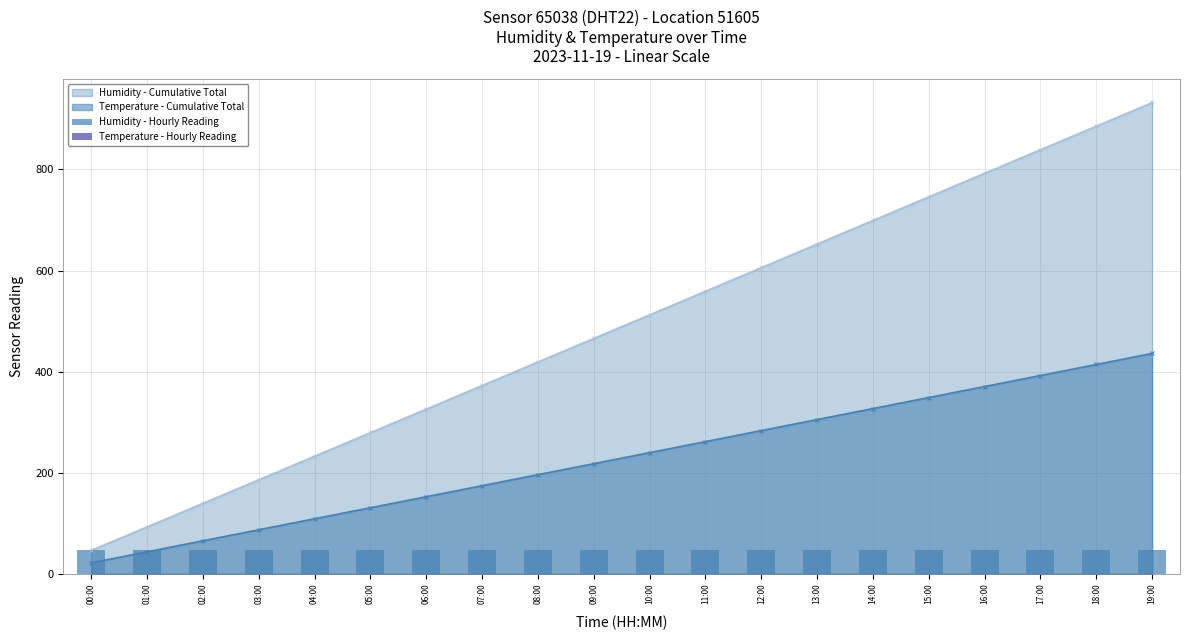

True or false: Temperature - Cumulative Total has more than 1 interior local peaks.

False